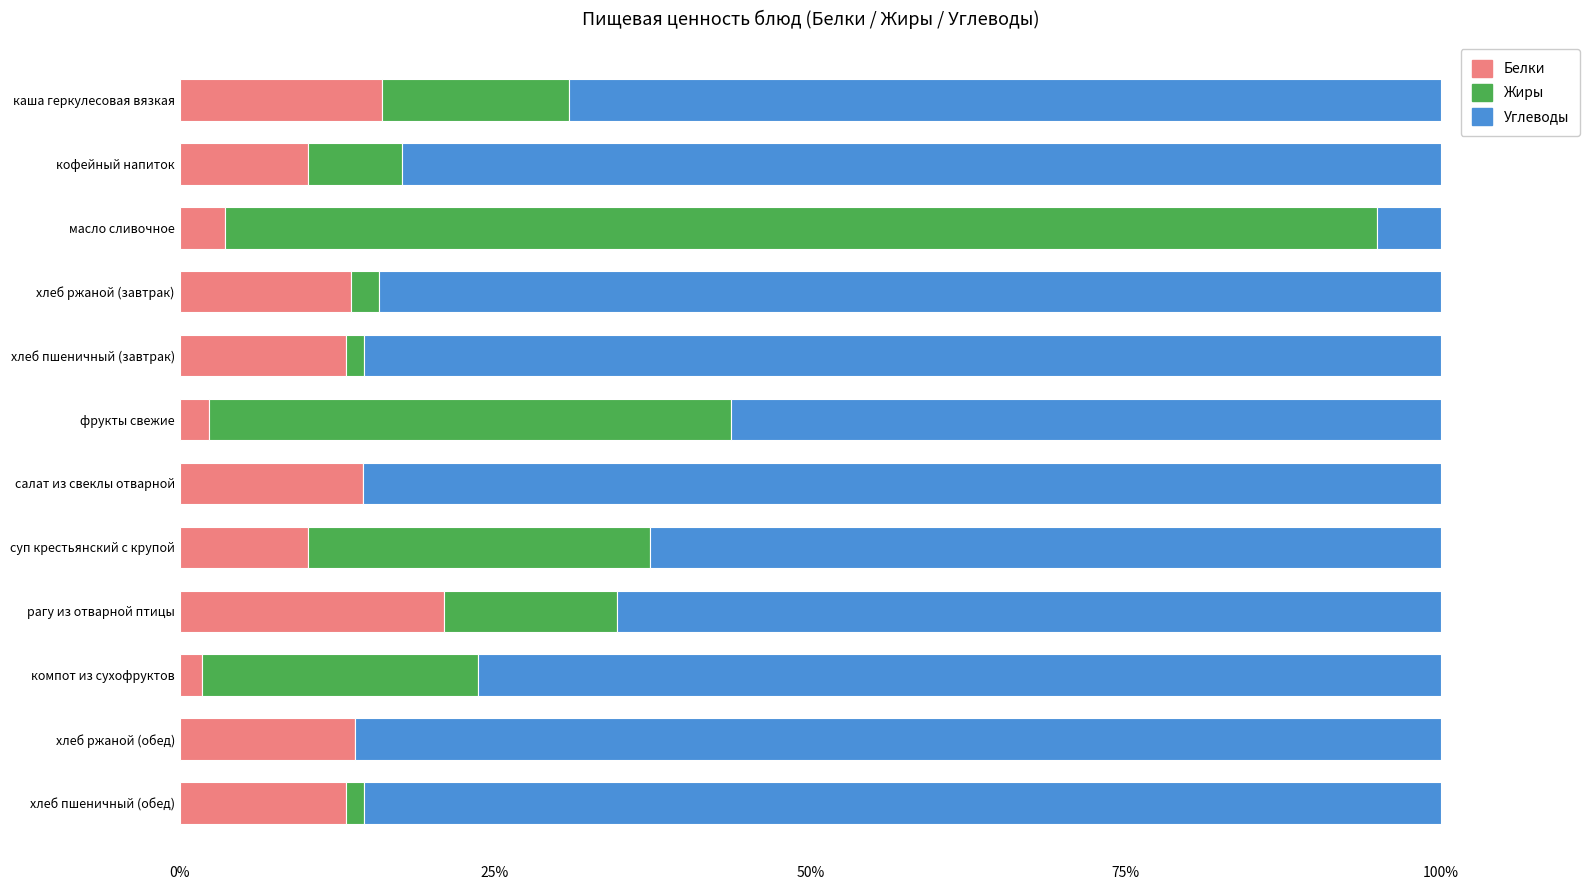

What is the total value across all series at суп крестьянский с крупой?

100.0